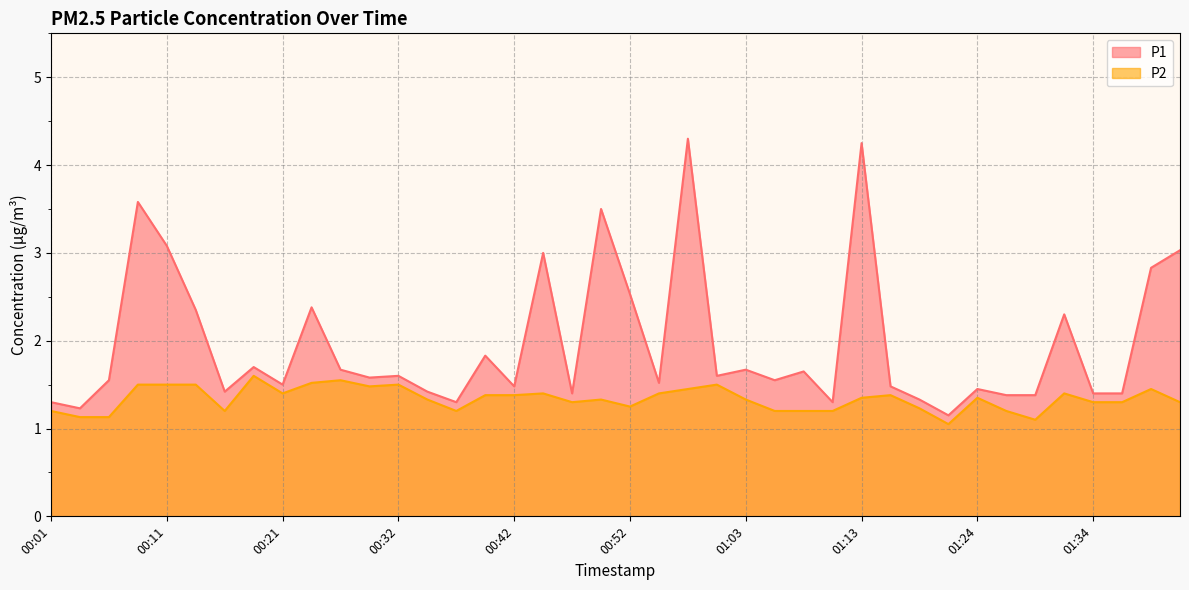

Reading left to right, what are all the values shown in this chart?

P1: 1.3	1.2	1.6	3.6	3.1	2.4	1.4	1.7	1.5	2.4	1.7	1.6	1.6	1.4	1.3	1.8	1.5	3.0	1.4	3.5	2.5	1.5	4.3	1.6	1.7	1.6	1.6	1.3	4.2	1.5	1.3	1.1	1.4	1.4	1.4	2.3	1.4	1.4	2.8	3.0
P2: 1.2	1.1	1.1	1.5	1.5	1.5	1.2	1.6	1.4	1.5	1.6	1.5	1.5	1.3	1.2	1.4	1.4	1.4	1.3	1.3	1.2	1.4	1.4	1.5	1.3	1.2	1.2	1.2	1.4	1.4	1.2	1.1	1.4	1.2	1.1	1.4	1.3	1.3	1.4	1.3